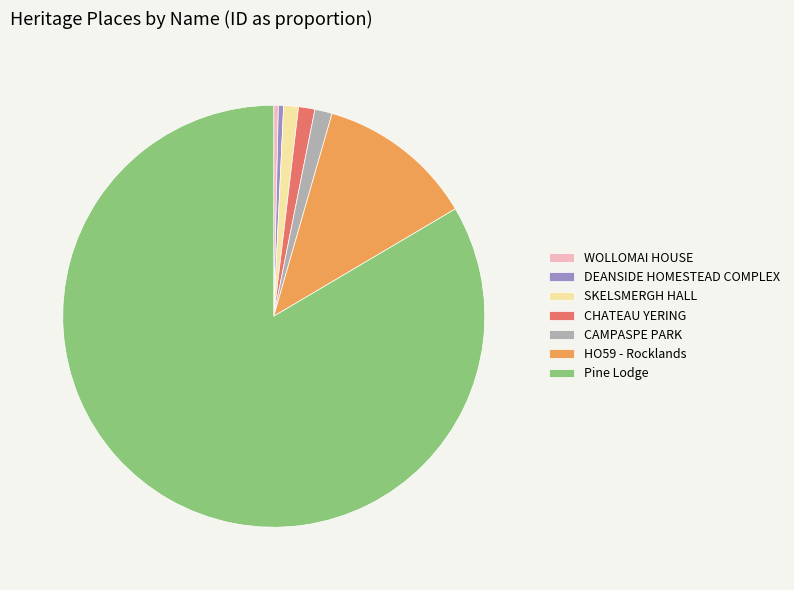

Approximately how many times larger is the value at Pine Lodge compared to DEANSIDE HOMESTEAD COMPLEX?

210.0